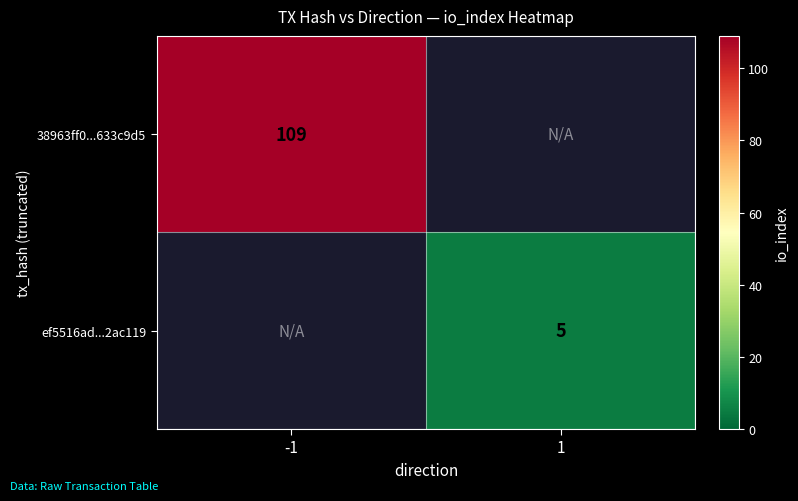

The value of ef5516ad...2ac119 at 1 is 1. True or false?

False